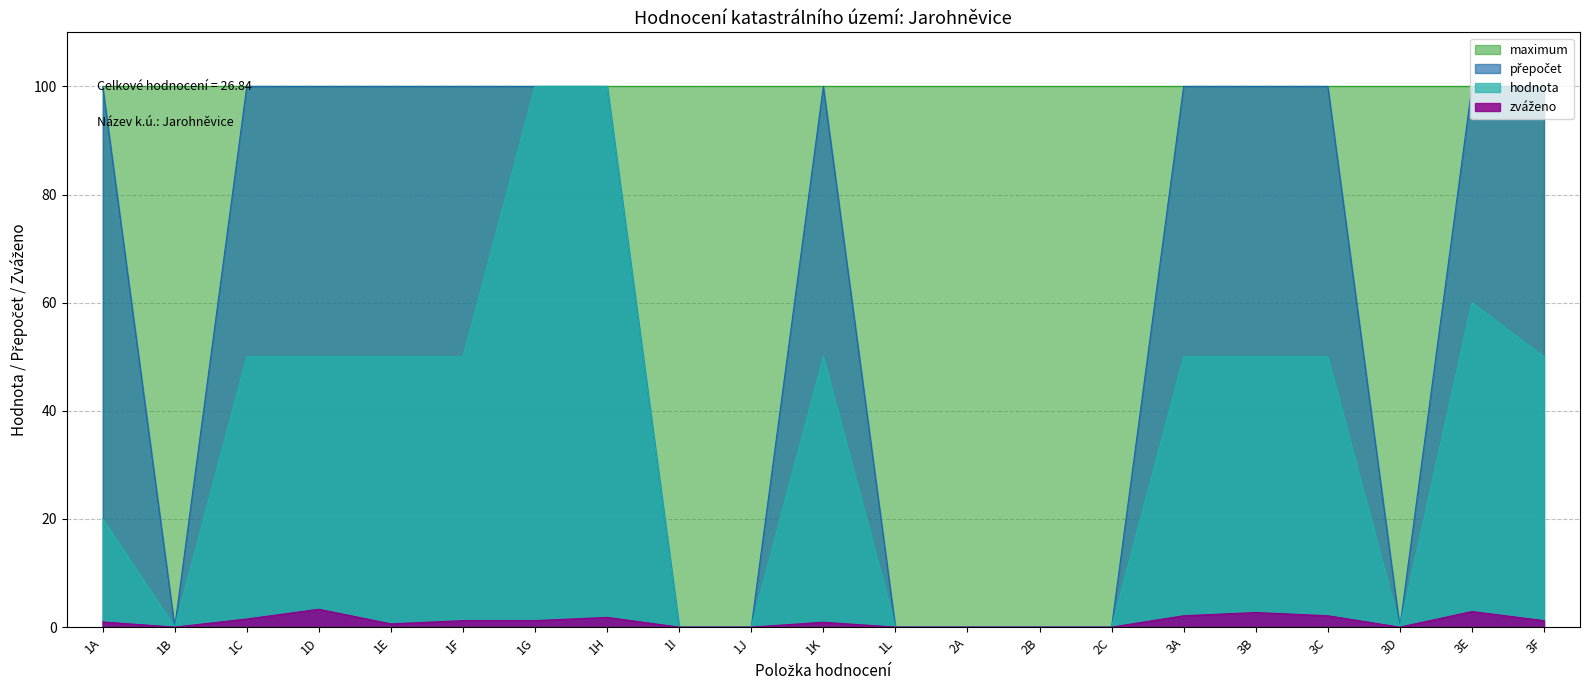

What is the maximum value for hodnota?

100.0